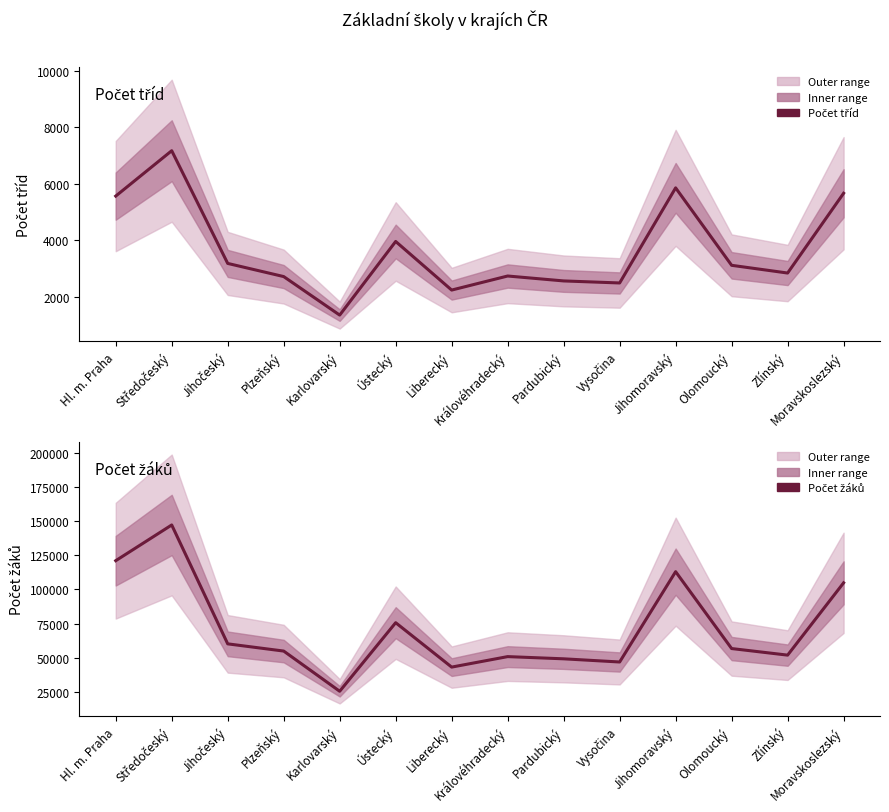

True or false: Počet tříd and Počet žáků intersect in this chart.

False